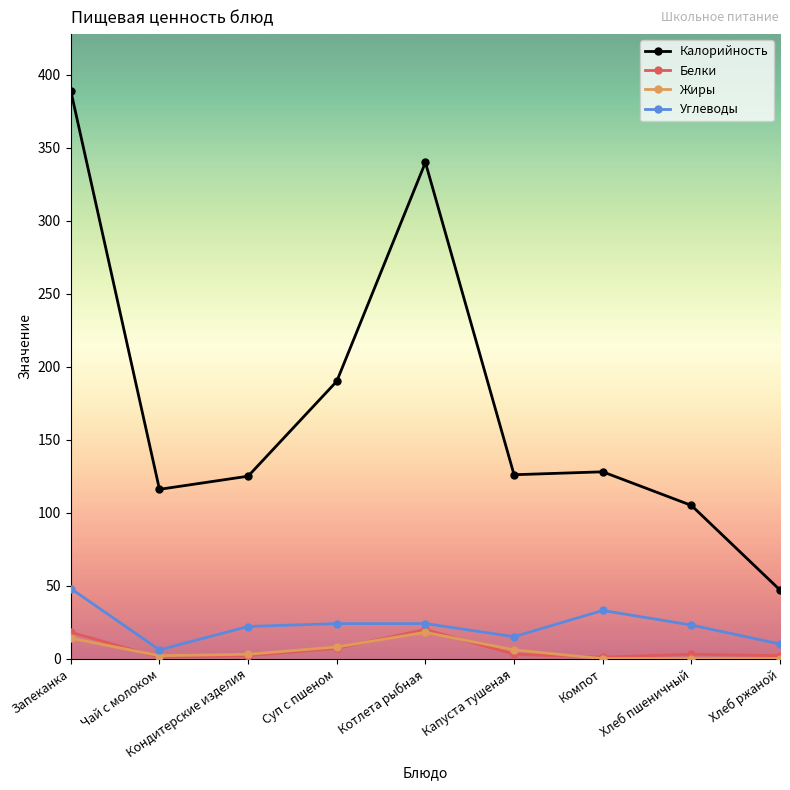

True or false: Жиры and Калорийность intersect in this chart.

False